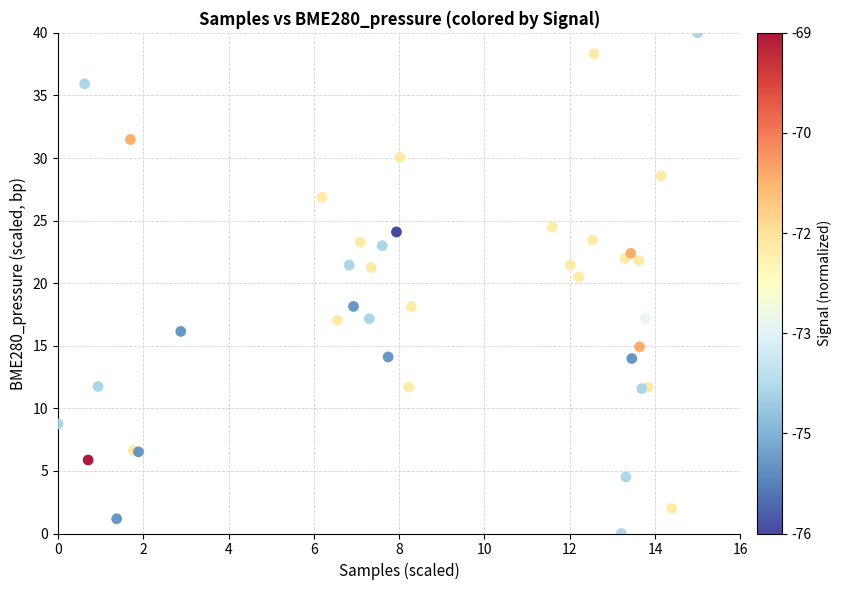

What Y value in the scatter plot is closest to 20?

20.5